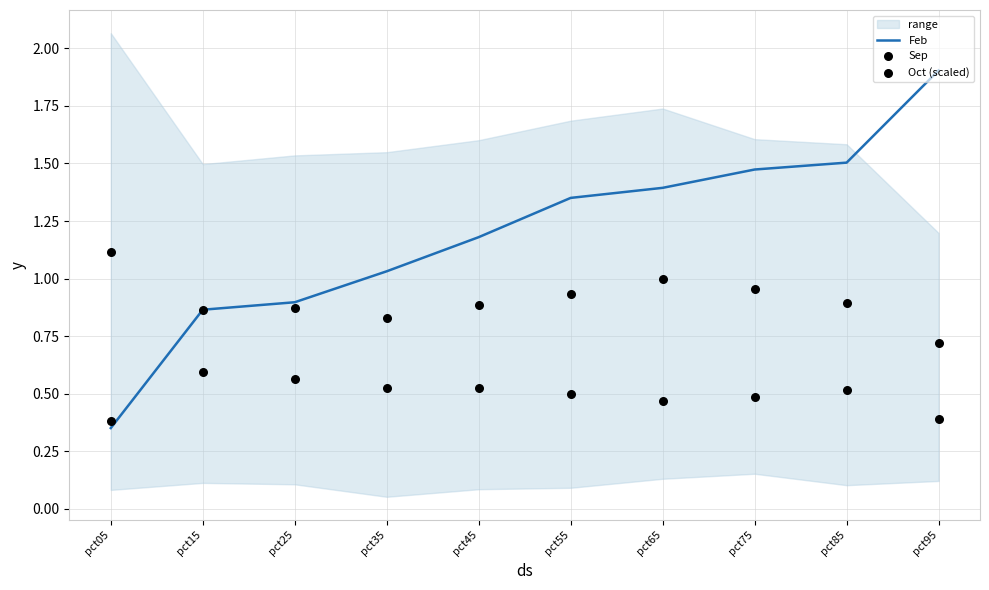

At how many categories does at least one series exceed 1?

8